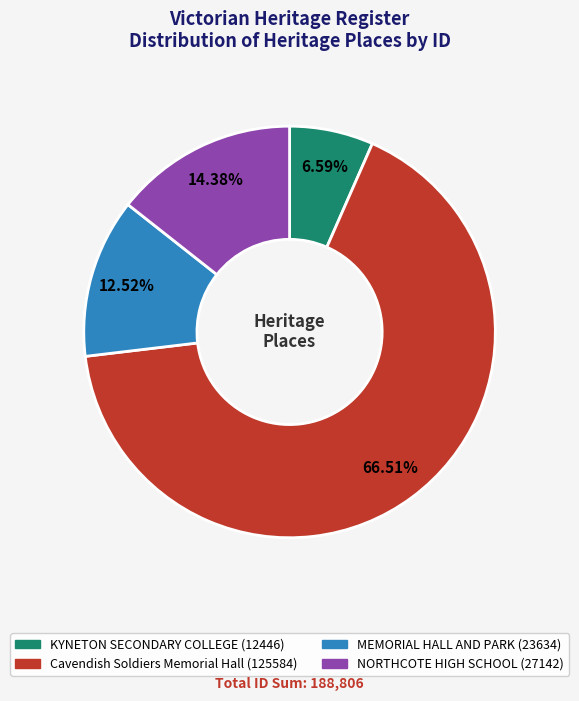

To the nearest percent, what percentage of the pie is KYNETON SECONDARY COLLEGE?

7%